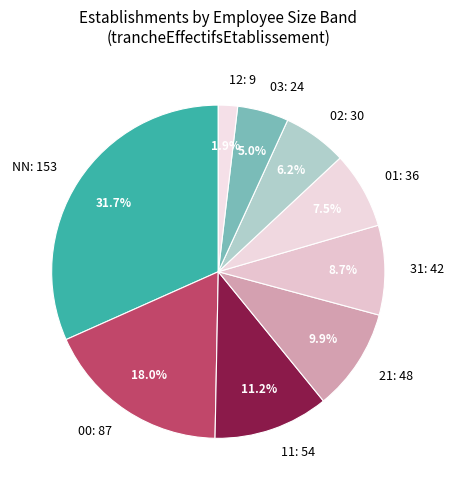

What portion of the pie excludes 11: 54?

88.8%